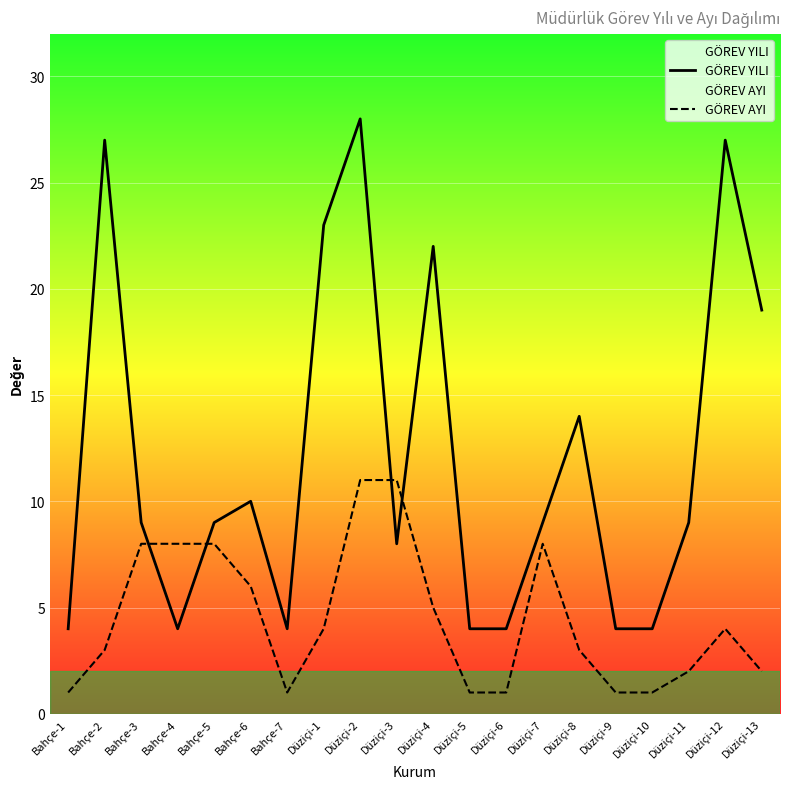

What is the minimum value shown in the chart?

1